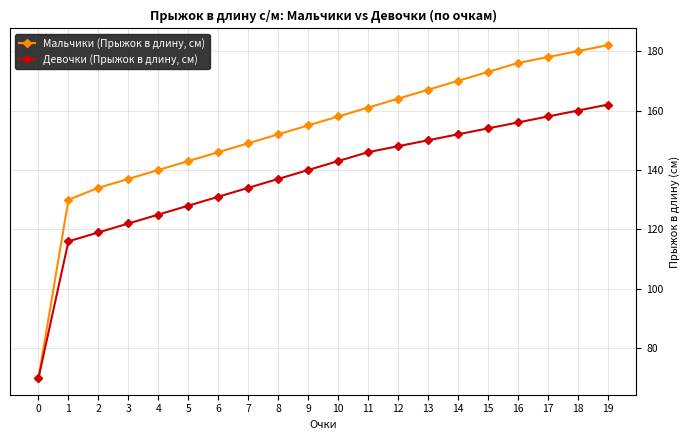

Which series has the largest range (max minus min)?

Мальчики (Прыжок в длину, см)